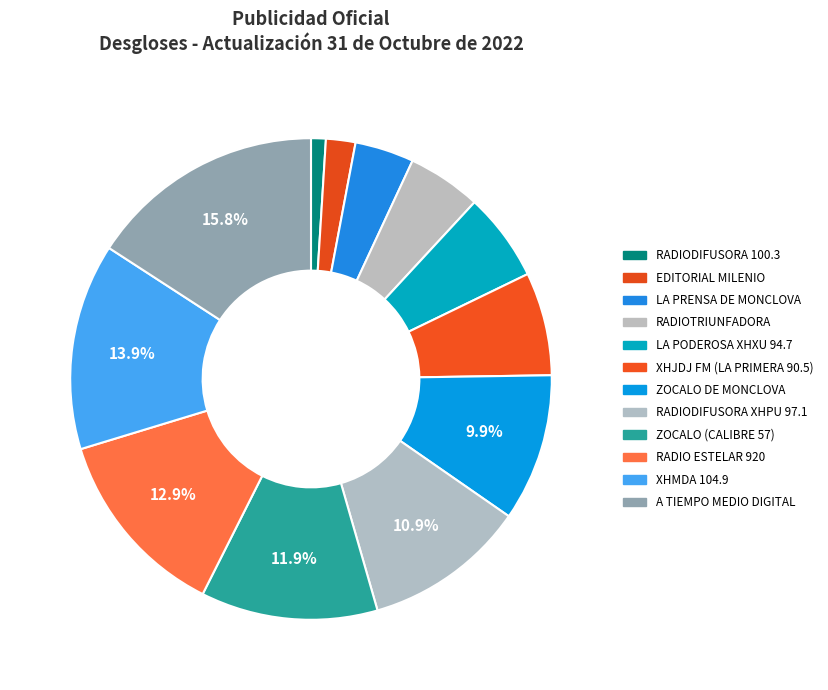

Rank the categories by value from lowest to highest.

RADIODIFUSORA 100.3, EDITORIAL MILENIO, LA PRENSA DE MONCLOVA, RADIOTRIUNFADORA, LA PODEROSA XHXU 94.7, XHJDJ FM (LA PRIMERA 90.5), ZOCALO DE MONCLOVA, RADIODIFUSORA XHPU 97.1, ZOCALO (CALIBRE 57), RADIO ESTELAR 920, XHMDA 104.9, A TIEMPO MEDIO DIGITAL